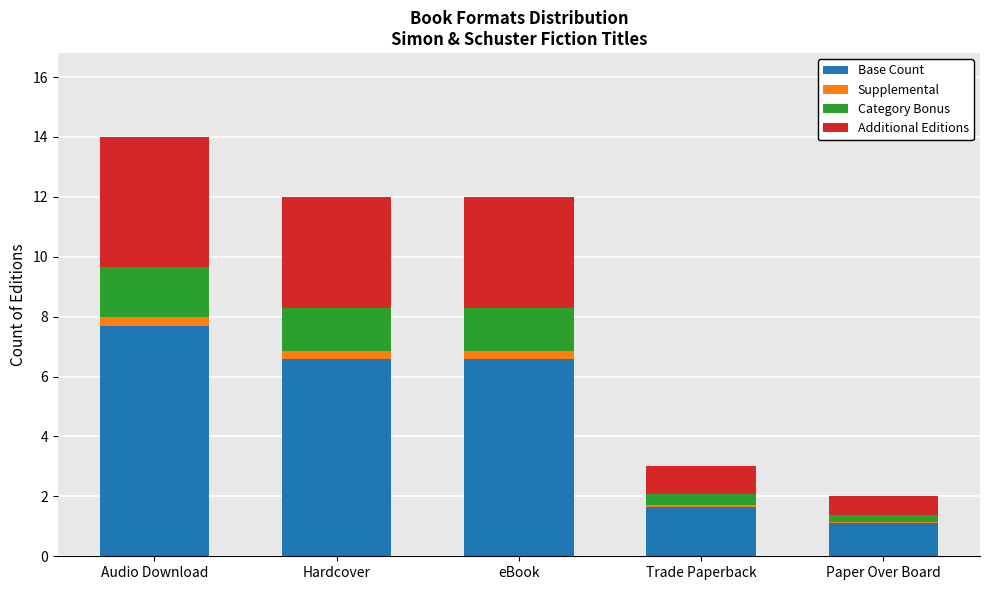

What is the sum of all Base Count values?

23.7